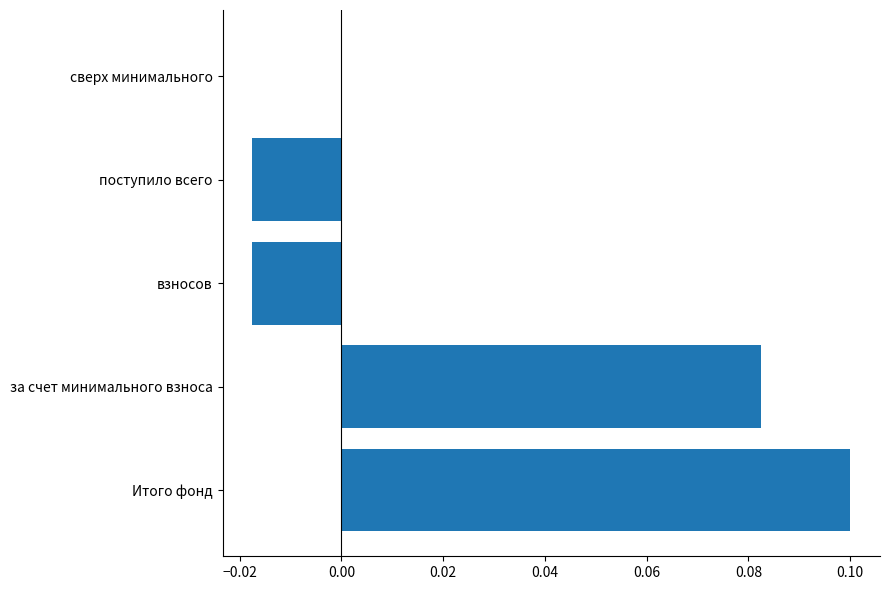

Count the number of categories in the chart.

5